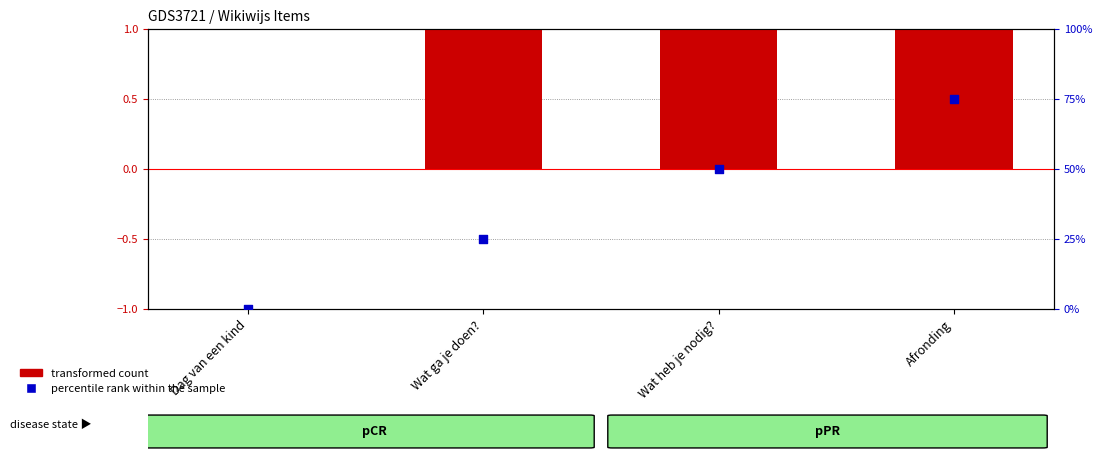

At how many categories does at least one series exceed 61?

1